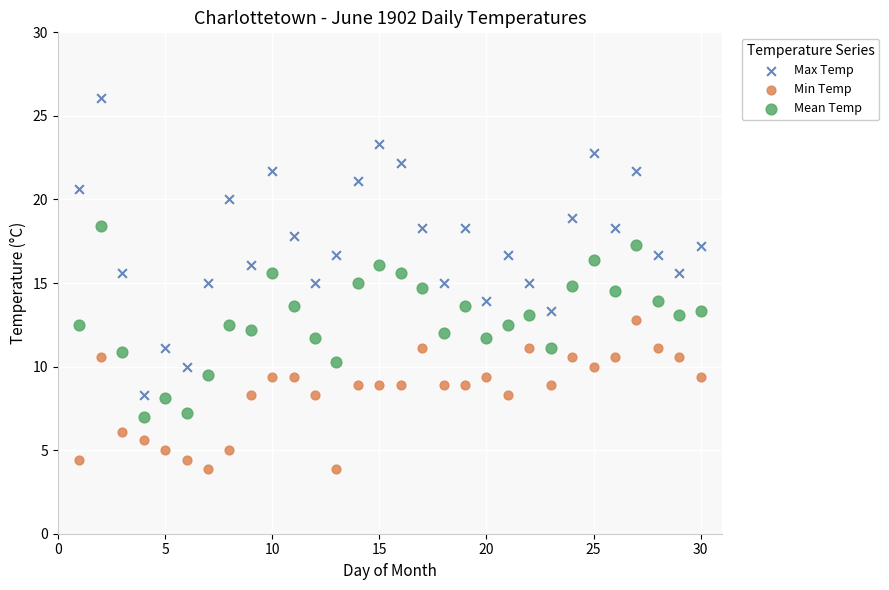

Which series reaches the maximum Y coordinate?

Max Temp